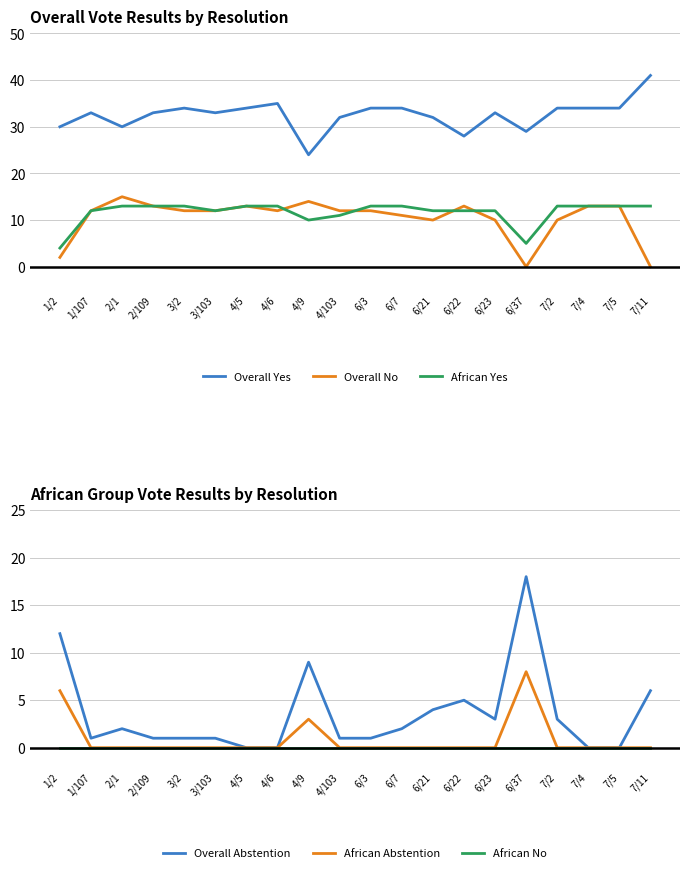

How many series are shown in this chart?

6